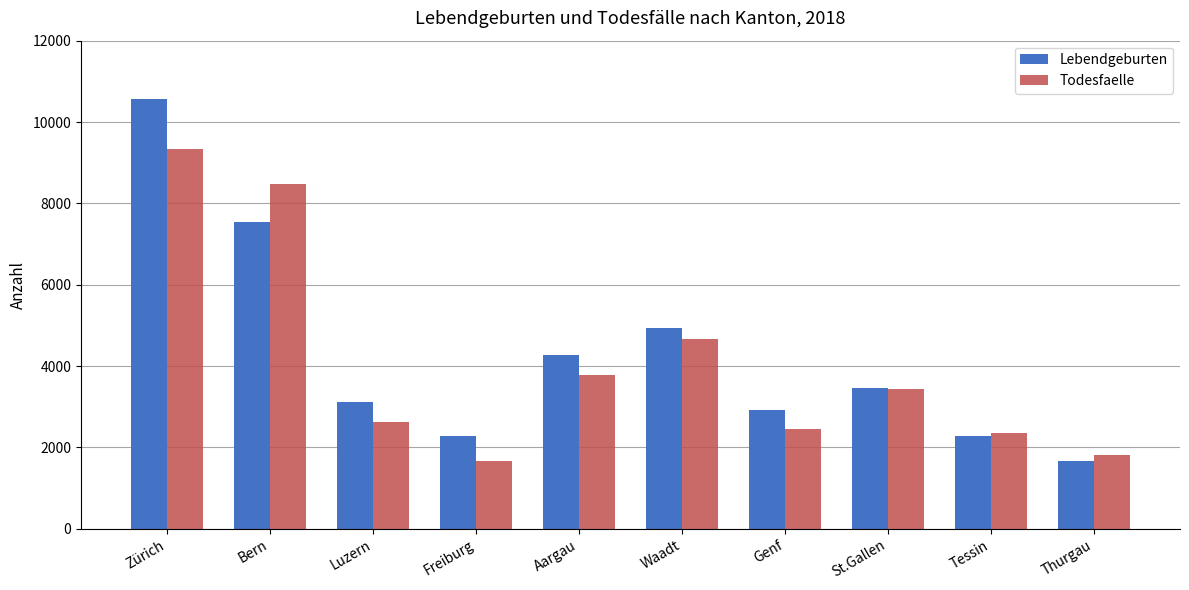

List the series in order of their peak value, lowest first.

Todesfaelle, Lebendgeburten